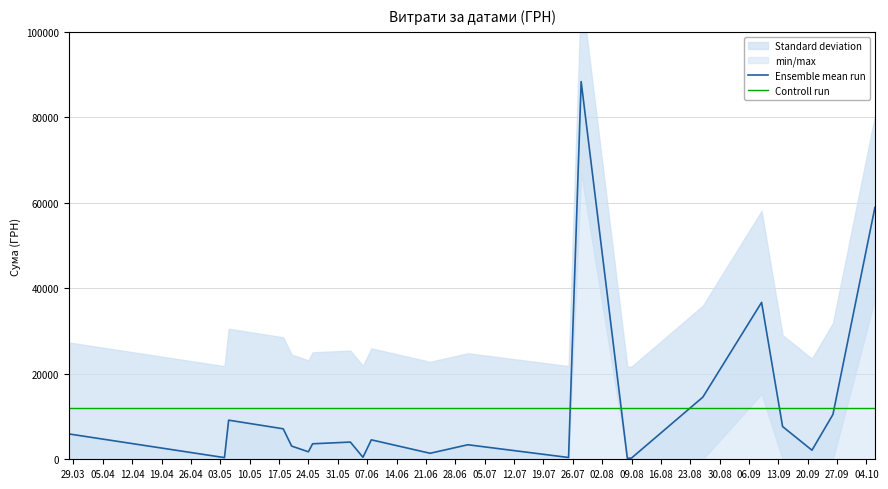

List the series in order of their peak value, lowest first.

Controll run, Ensemble mean run